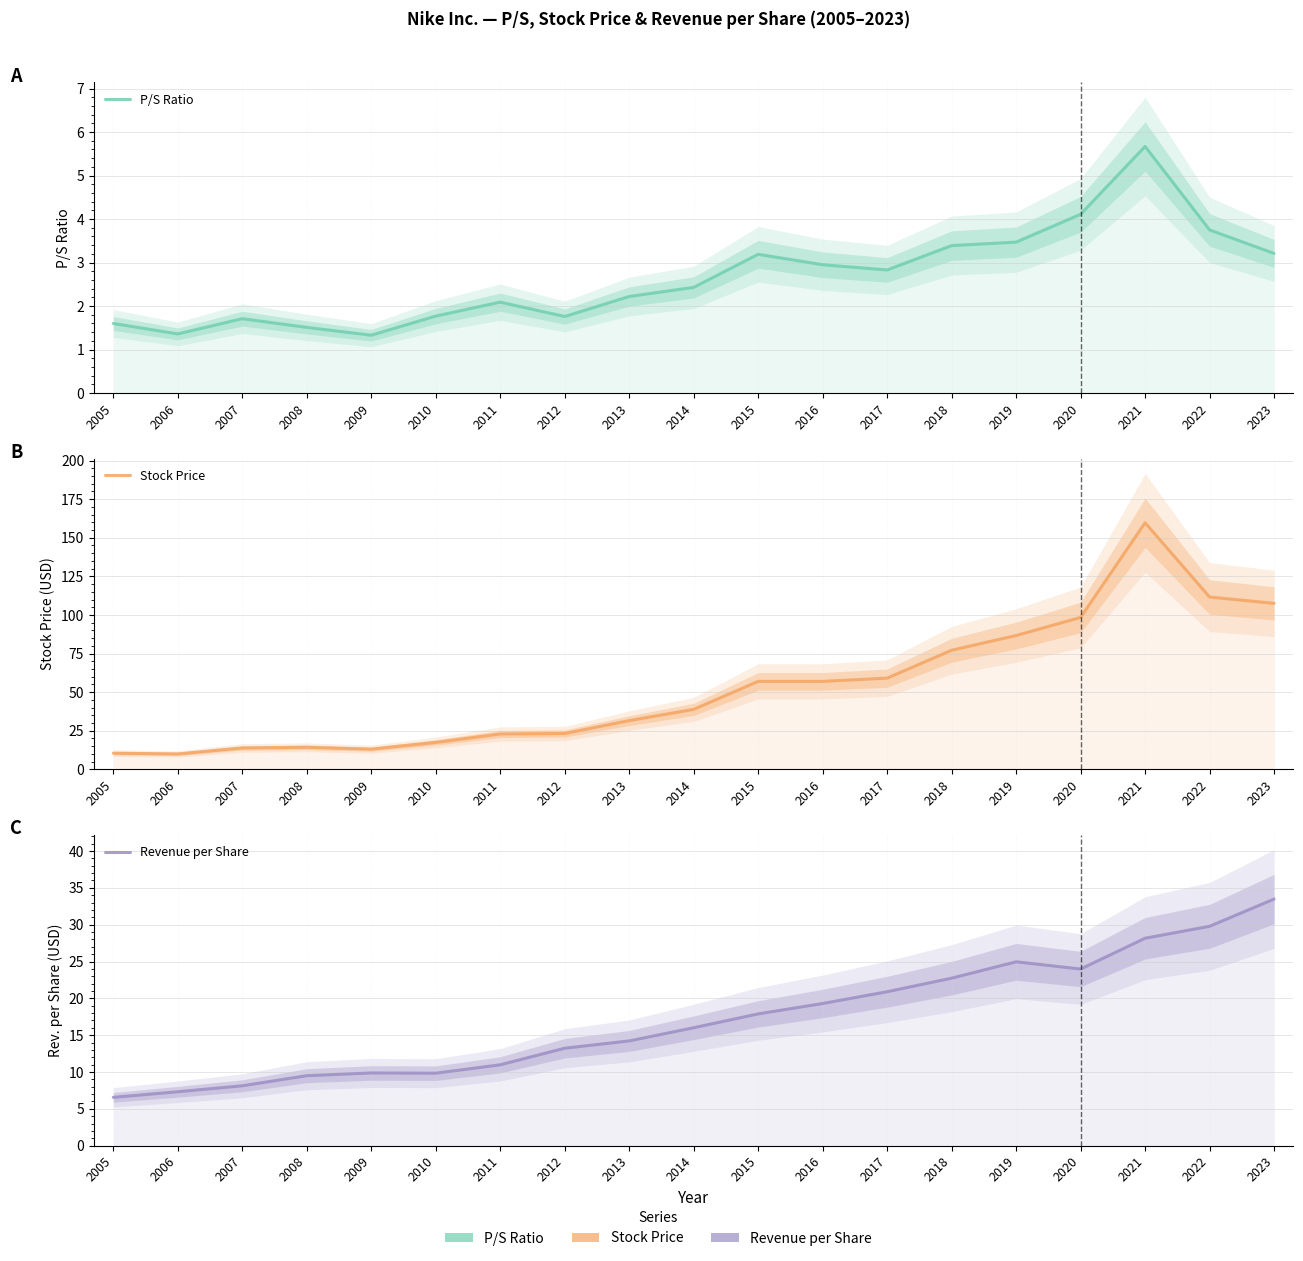

What is the total value across all series at 2005?

18.6